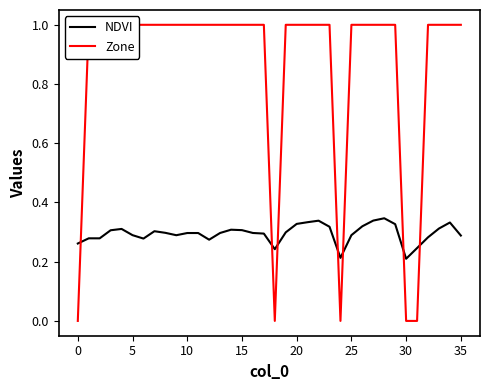

What is the difference between the maximum and second lowest values in the Zone series?

1.0